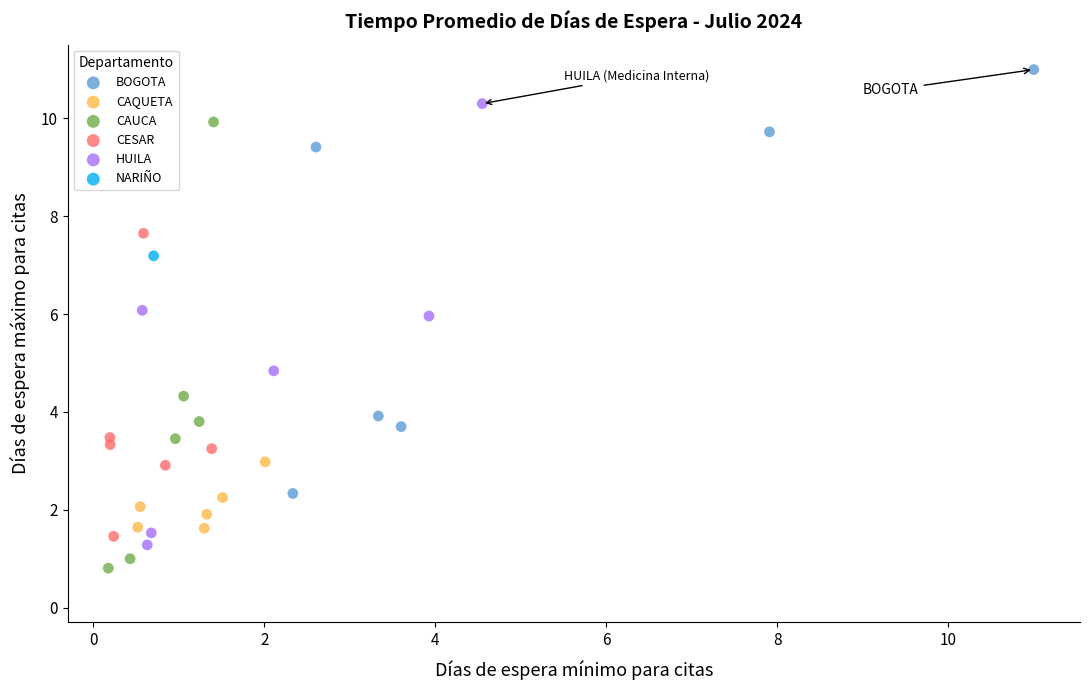

What are all the series names shown in the legend?

BOGOTA, CAQUETA, CAUCA, CESAR, HUILA, NARIÑO